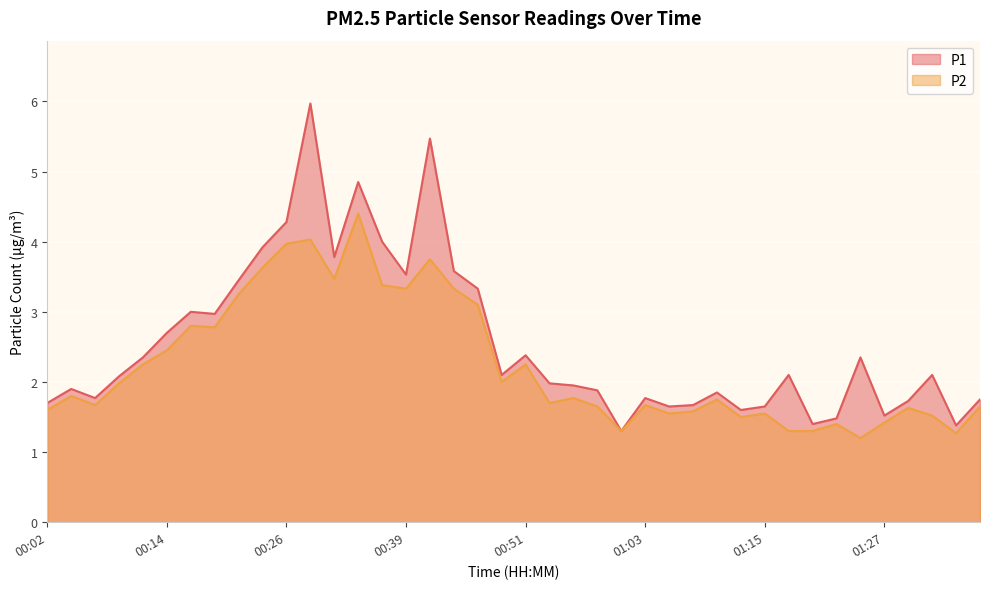

True or false: P2 and P1 intersect in this chart.

False